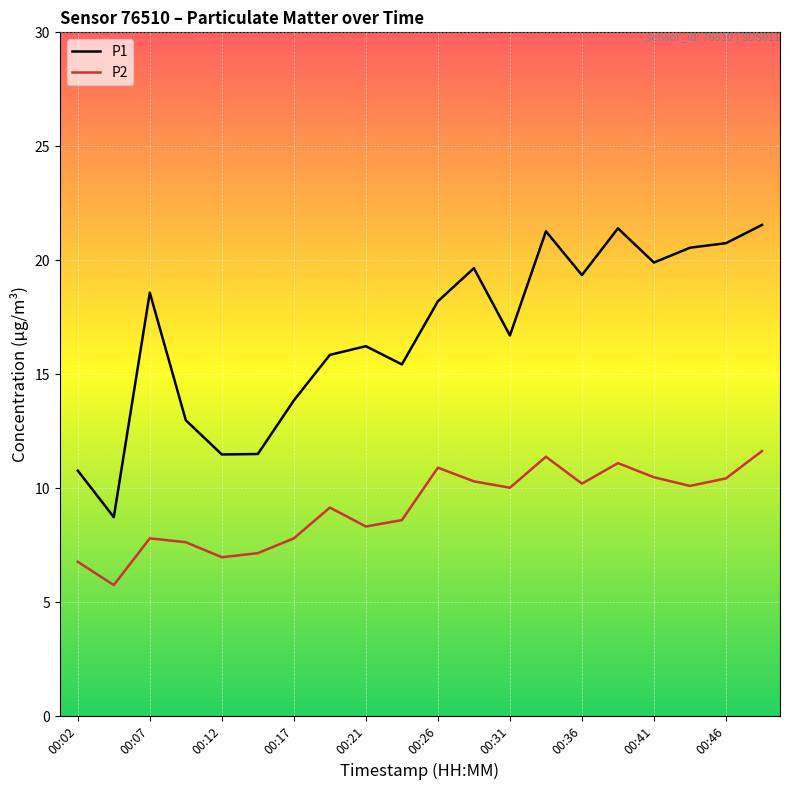

What is the difference between the maximum and minimum values in the P1 series?

12.8